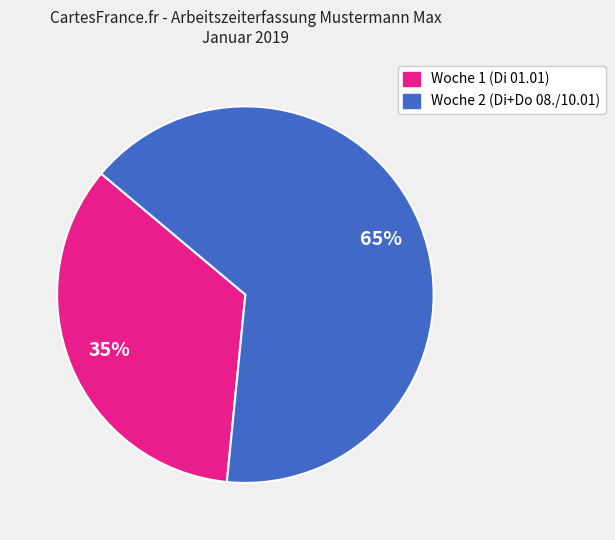

To the nearest percent, what is the average slice percentage?

50%